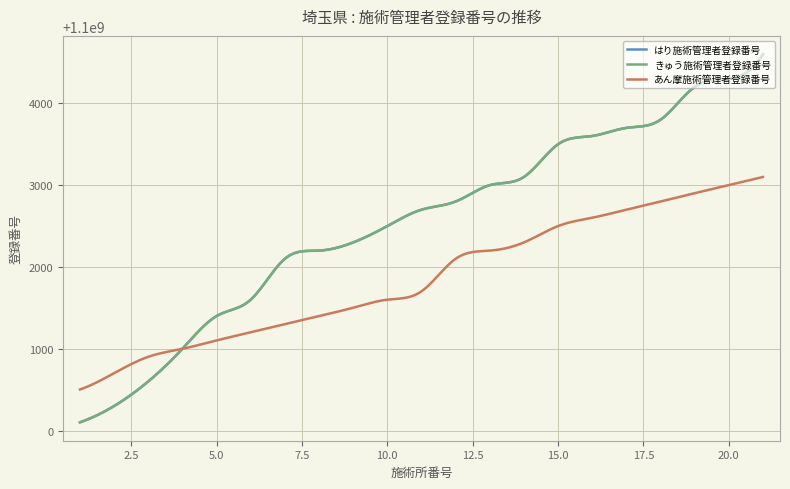

Does the chart display data point markers on the line(s)?

No